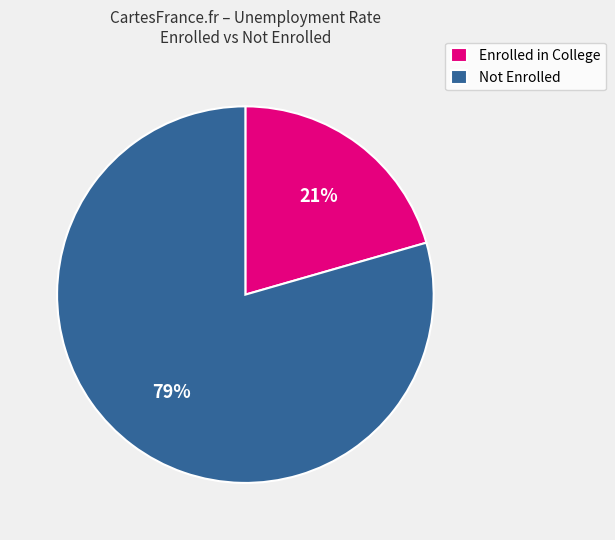

Which slice is the smallest?

Enrolled in College